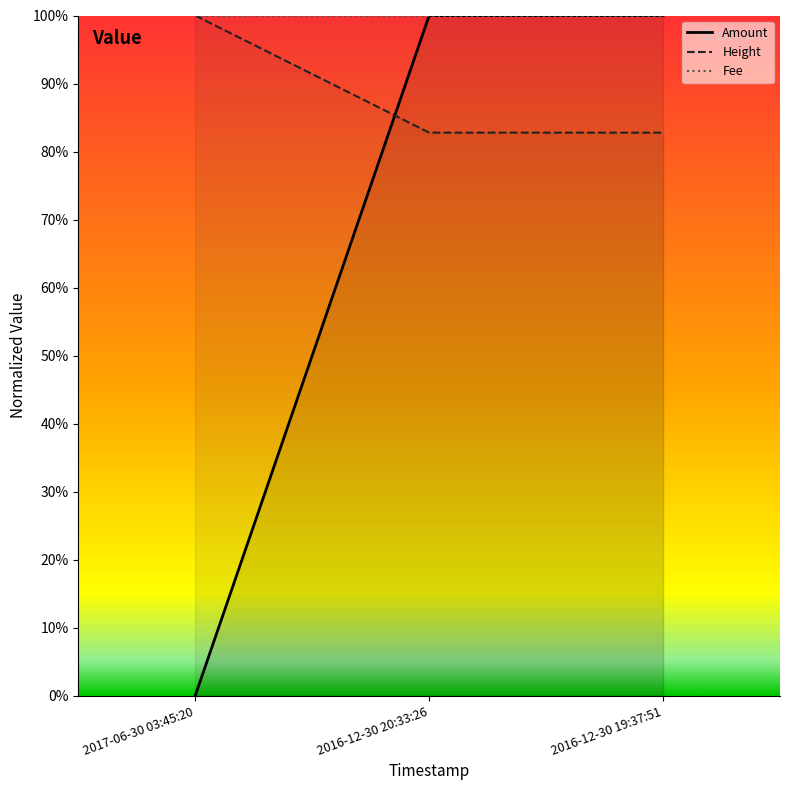

How many lines are shown in the chart?

3